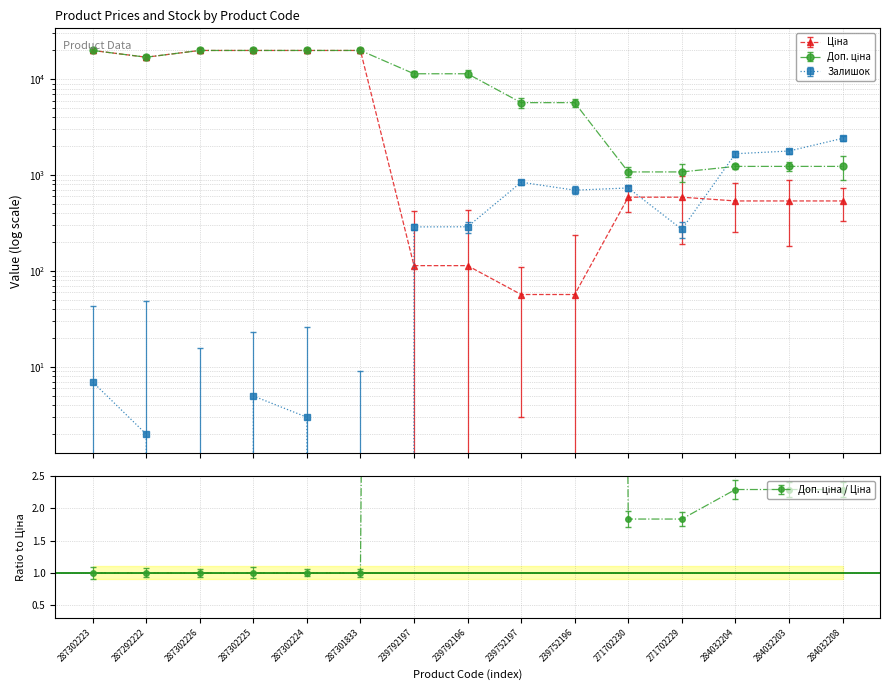

Between 239792196 and 284032204, which is larger?

284032204